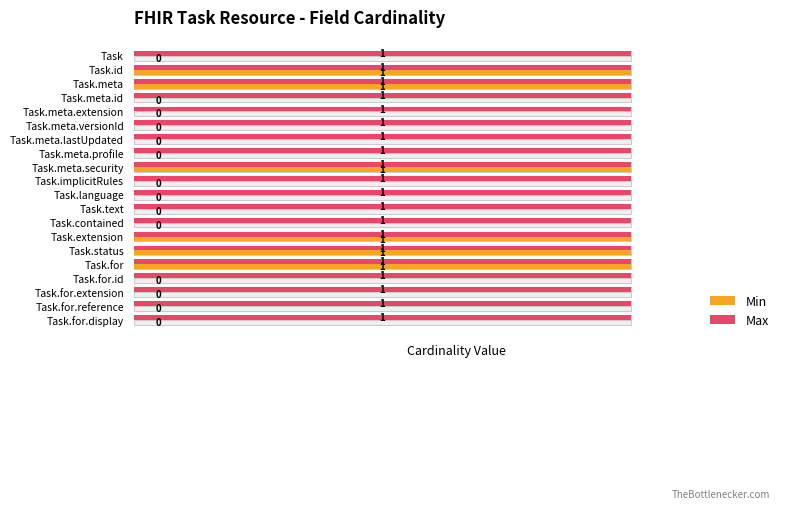

What are all the series names shown in the legend?

Min, Max